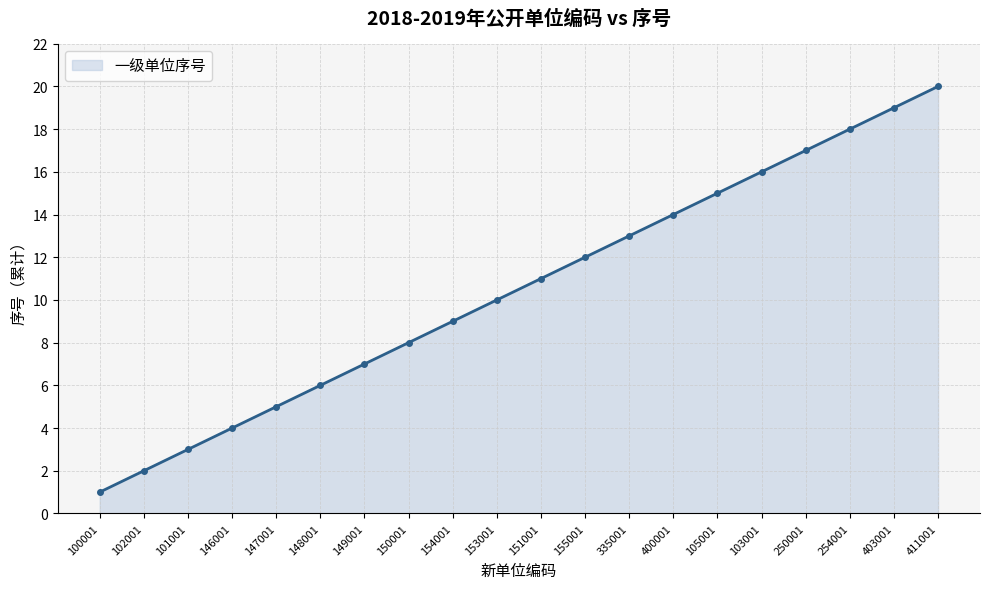

List the labels in order of value, largest first.

411001, 403001, 254001, 250001, 103001, 105001, 400001, 335001, 155001, 151001, 153001, 154001, 150001, 149001, 148001, 147001, 146001, 101001, 102001, 100001